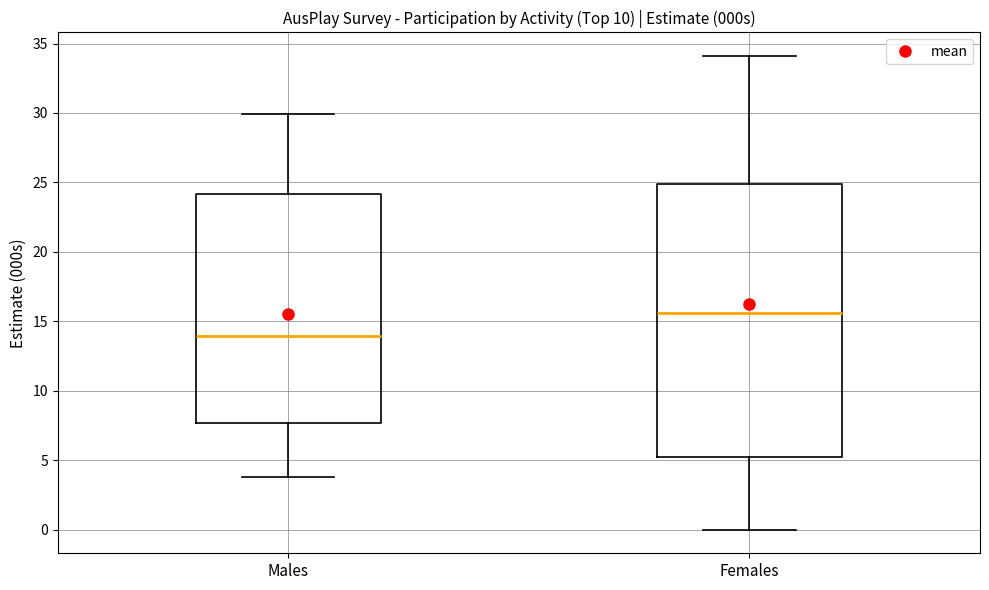

Reading left to right, transcribe this box plot: for each box, give where its median line is, the range the box spans, and where its two whiskers end, as read against the y-axis. The values are not printed on the chart, so give them approximately, as read against the axis.

Males: median 14.0, box 7.5 to 24.0, whiskers 4.0 to 30.0
Females: median 15.5, box 5.0 to 25.0, whiskers 0.0 to 34.0